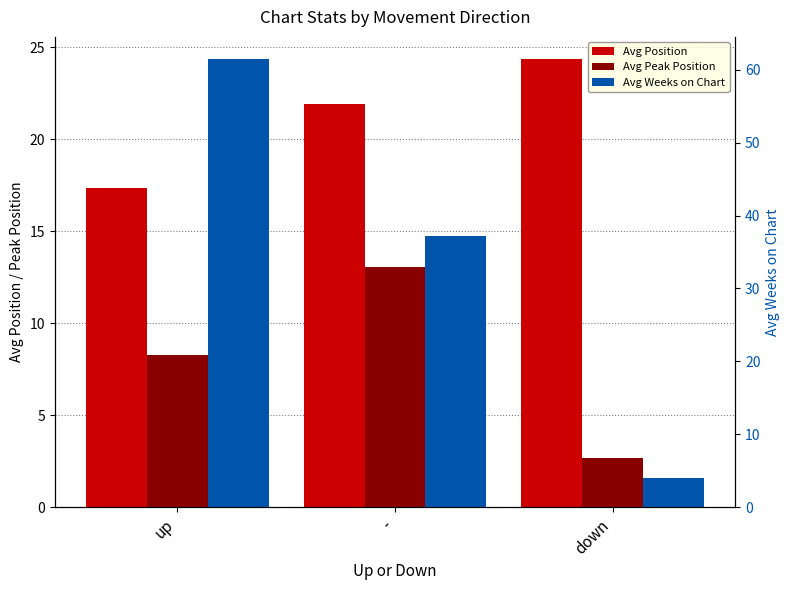

What is the maximum value shown in the chart?

61.4